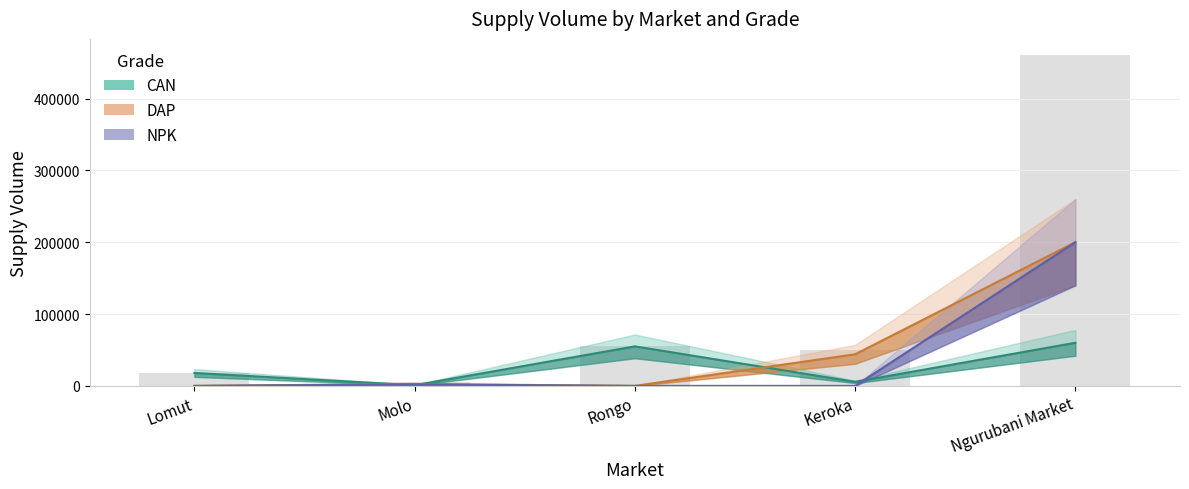

Which series has the widest spread of values?

DAP